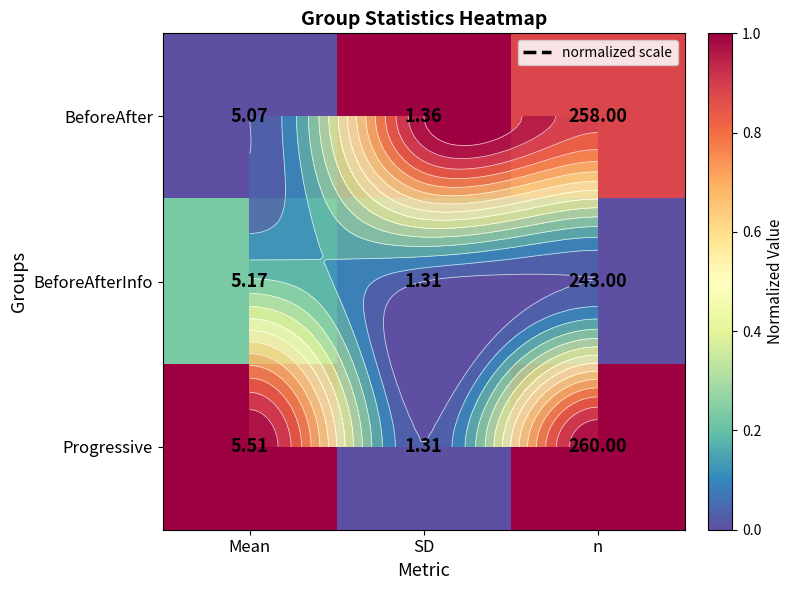

At which label does BeforeAfter reach its peak?

SD